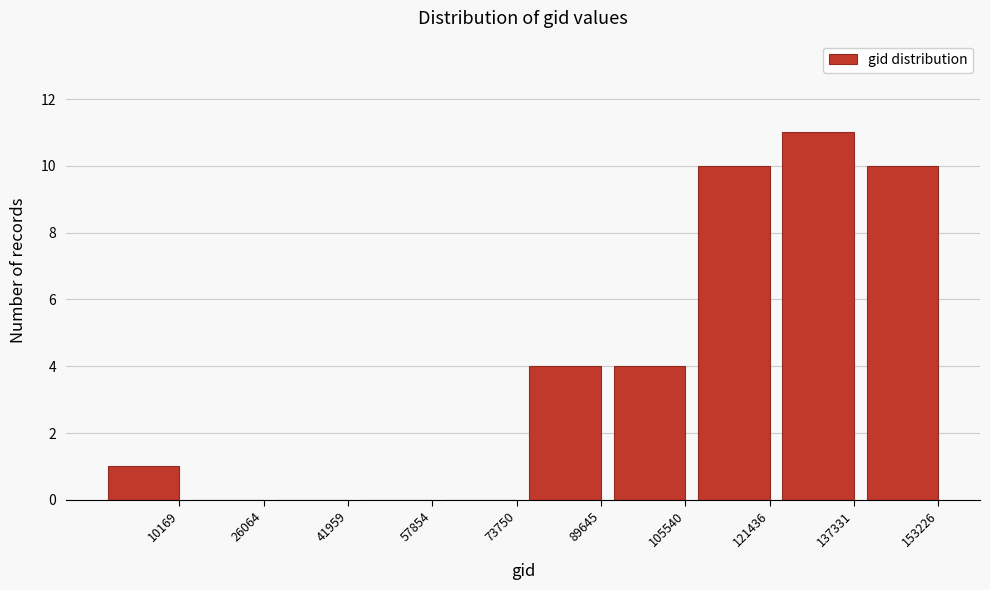

Reading right to left, list all the values displayed in this chart.

153226=10	137331=11	121436=10	105540=4	89645=4	73750=0	57854=0	41959=0	26064=0	10169=1